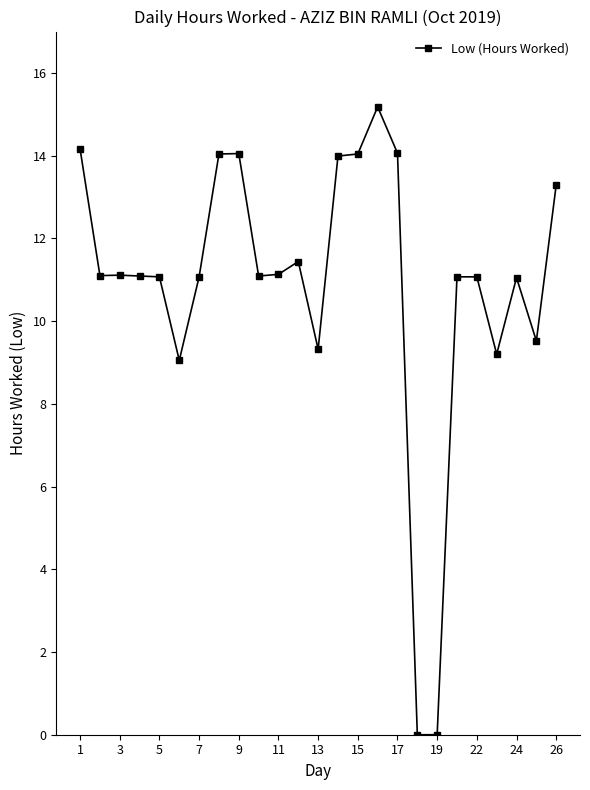

What is the difference between the maximum and minimum values?

15.2